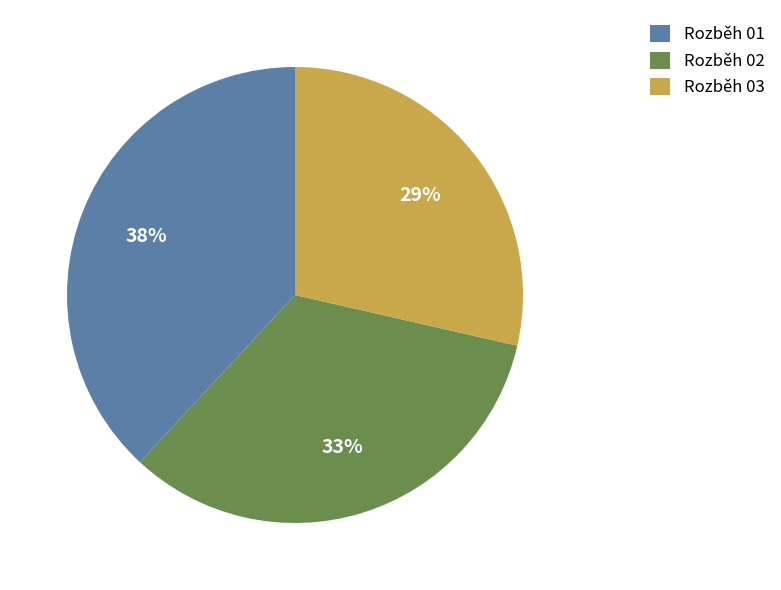

Does any single category account for the majority?

No